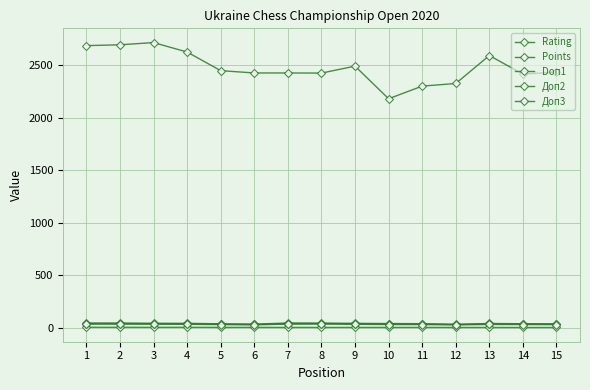

True or false: Доп2 and Doп1 cross at least once.

False